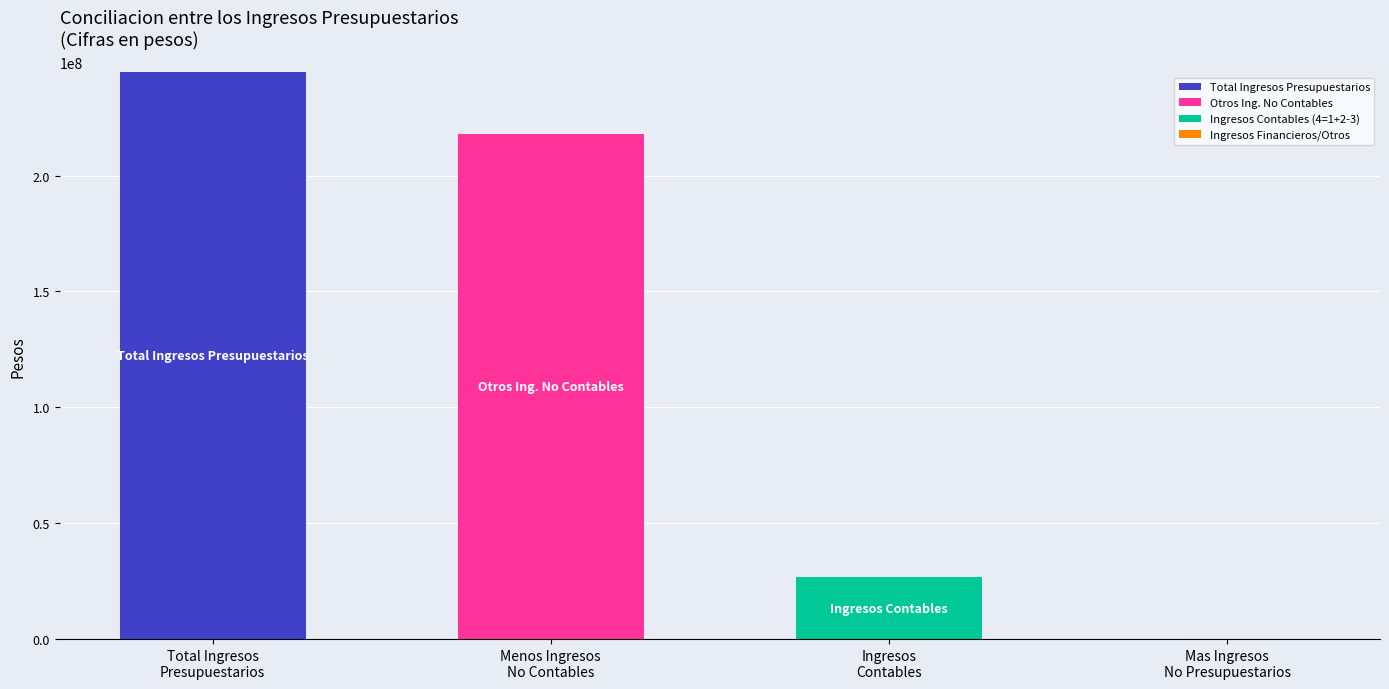

What is the difference between the Total Ingresos Presupuestarios values at Total Ingresos
Presupuestarios and Ingresos
Contables?

244529922.5